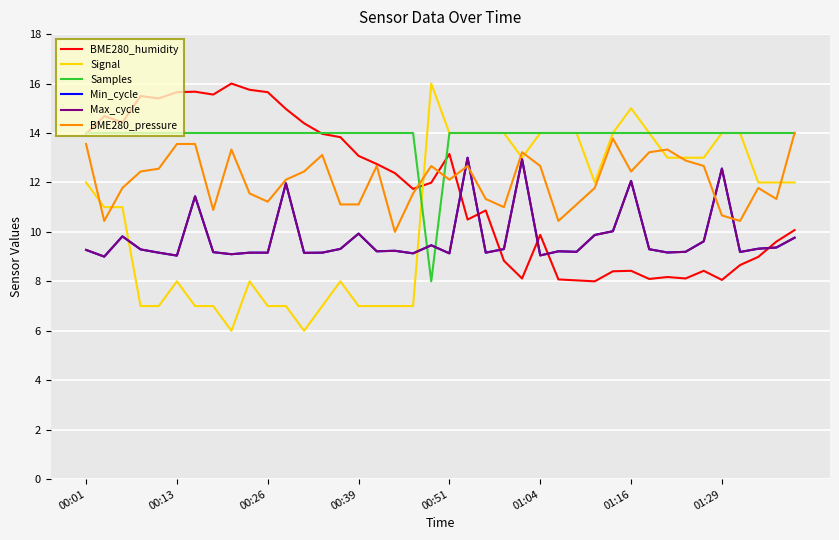

Does the chart have visible grid lines?

Yes